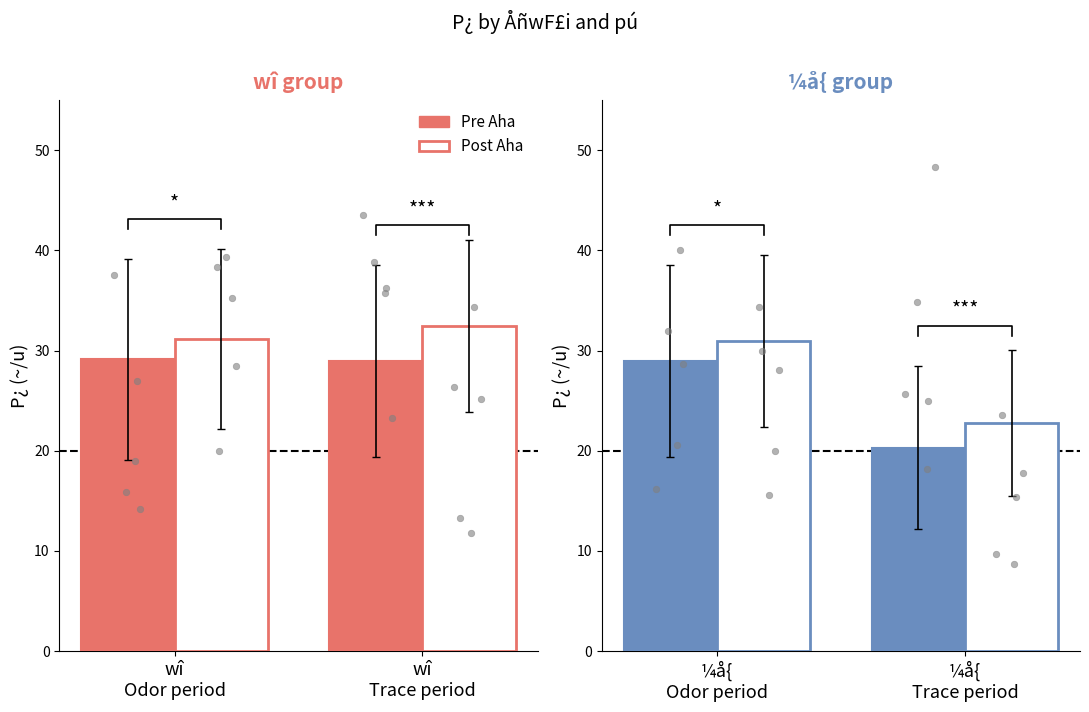

Which series has the largest Y range (max minus min)?

Pre Aha